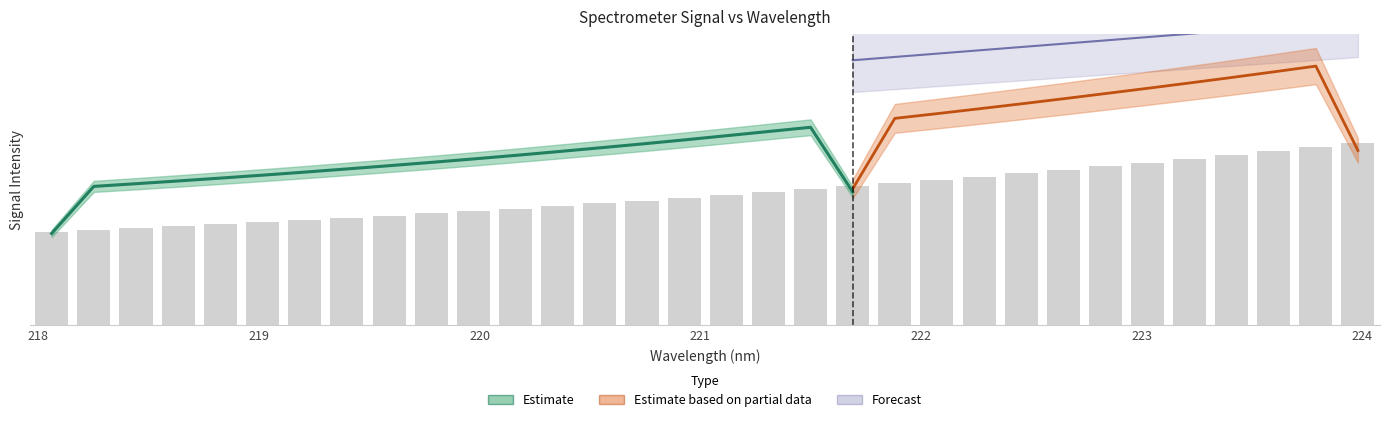

List the labels in order of value, largest first.

223.9802, 223.7895, 223.5987, 223.408, 223.2172, 223.0264, 222.8355, 222.6447, 222.4538, 222.263, 222.0721, 221.8812, 221.6902, 221.4993, 221.3083, 221.1174, 220.9264, 220.7354, 220.5444, 220.3533, 220.1623, 219.9712, 219.7801, 219.589, 219.3979, 219.2067, 219.0156, 218.8244, 218.6332, 218.442, 218.2508, 218.0596